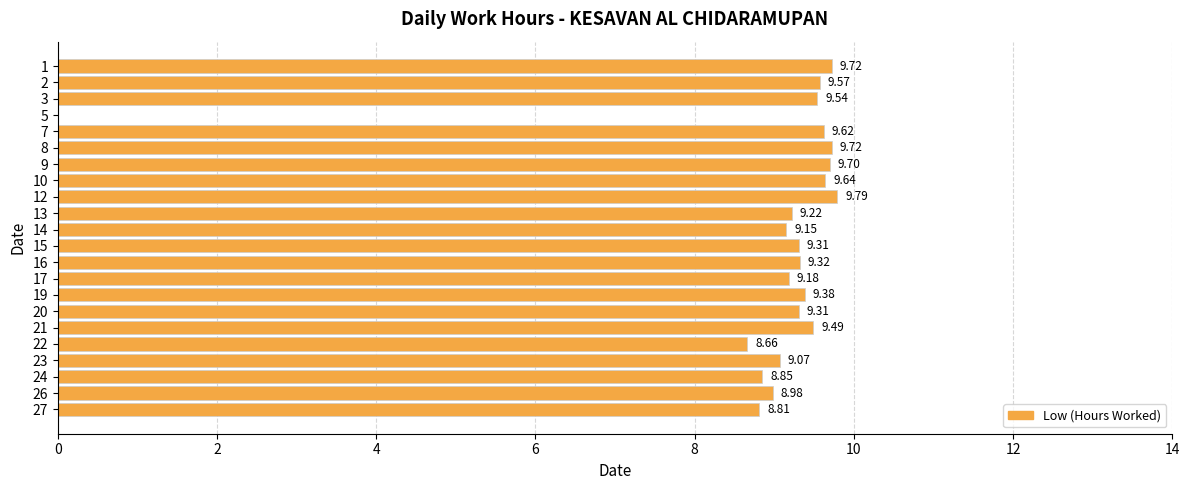

Which has a higher value, 27 or 14?

14